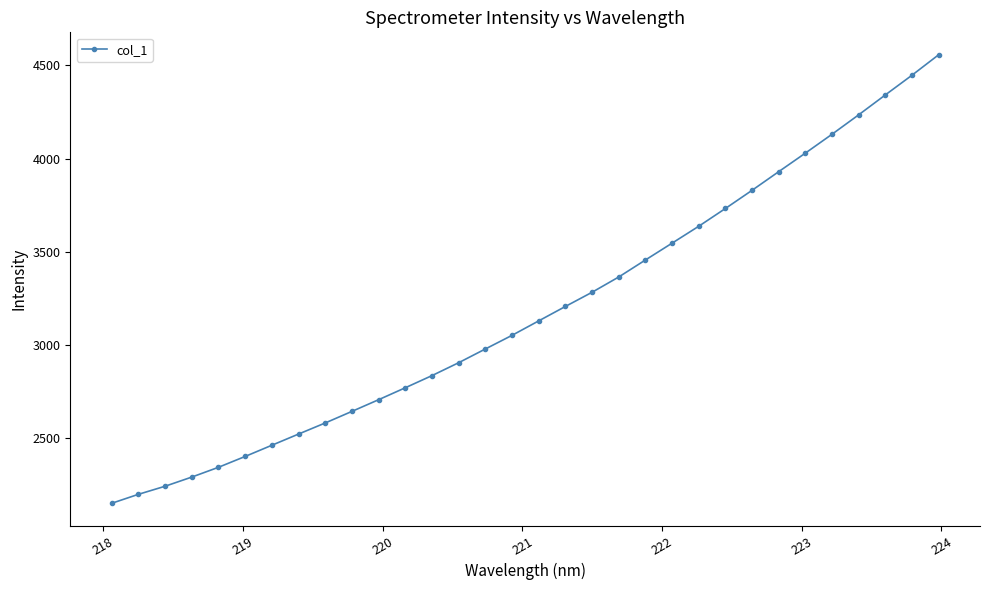

True or false: there are more than 2 points higher than both neighbors.

False